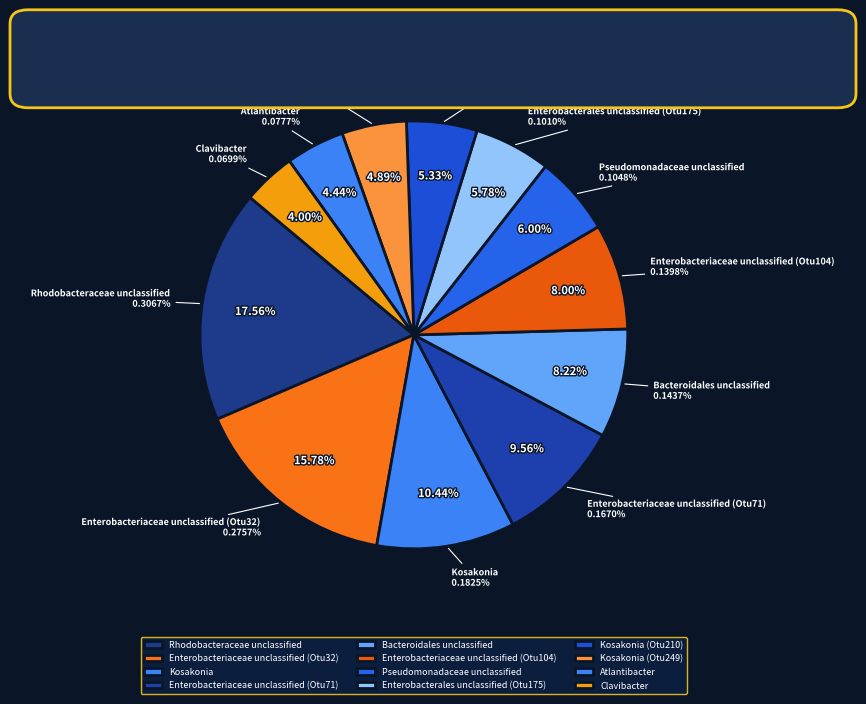

To the nearest percent, what is the combined percentage of Bacteroidales unclassified and Enterobacterales unclassified (Otu175)?

14%